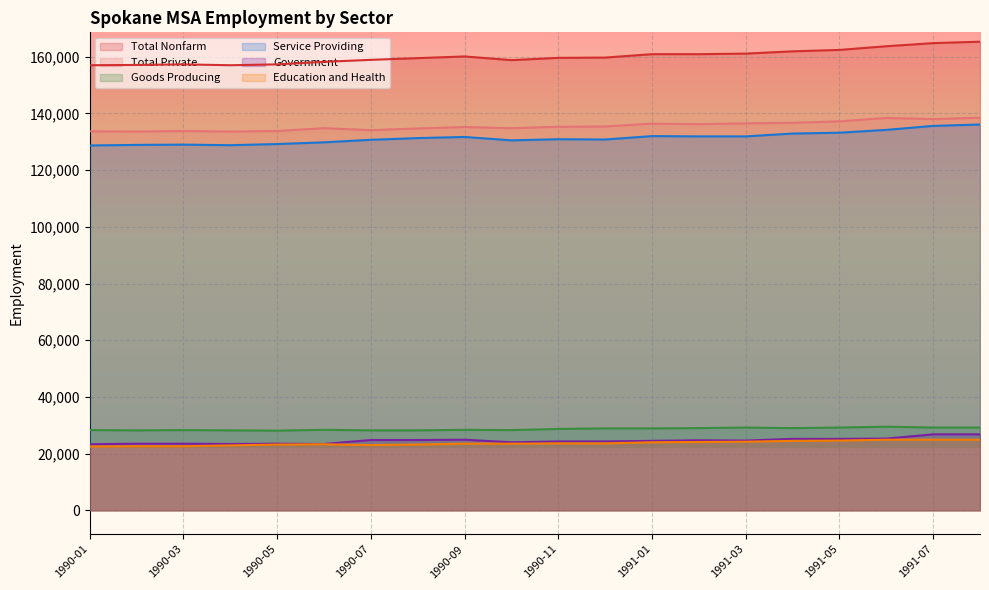

True or false: Total Nonfarm has a value of 161900 at 1991-04.

True